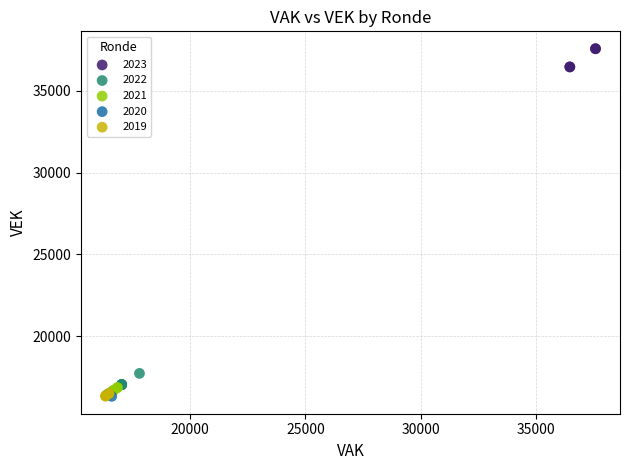

Which series has the widest spread of Y values?

2023